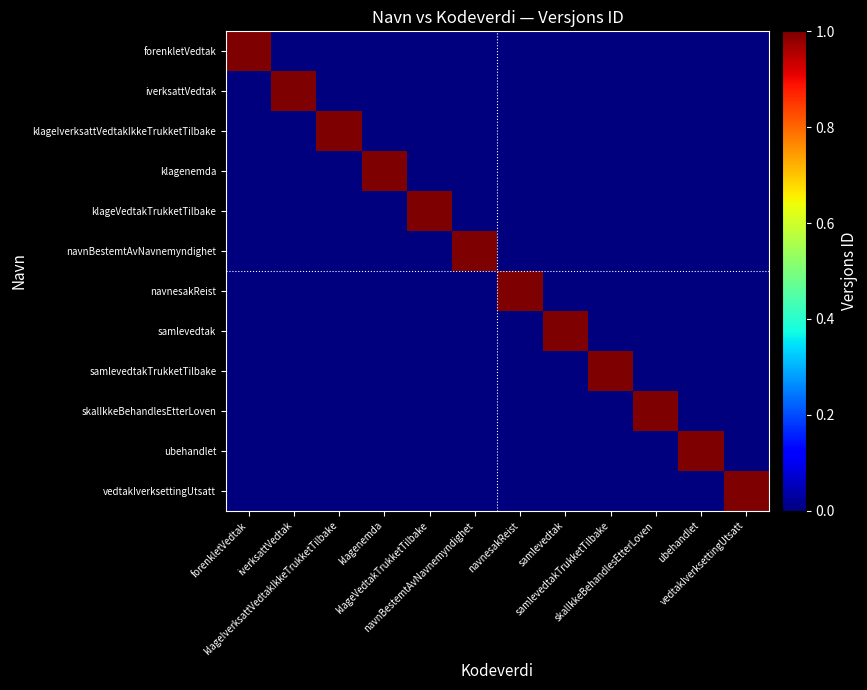

Reading left to right, what are all the values shown in this chart?

forenkletVedtak: forenkletVedtak=1	iverksattVedtak=0	klageIverksattVedtakIkkeTrukketTilbake=0	klagenemda=0	klageVedtakTrukketTilbake=0	navnBestemtAvNavnemyndighet=0	navnesakReist=0	samlevedtak=0	samlevedtakTrukketTilbake=0	skalIkkeBehandlesEtterLoven=0	ubehandlet=0	vedtakIverksettingUtsatt=0
iverksattVedtak: forenkletVedtak=0	iverksattVedtak=1	klageIverksattVedtakIkkeTrukketTilbake=0	klagenemda=0	klageVedtakTrukketTilbake=0	navnBestemtAvNavnemyndighet=0	navnesakReist=0	samlevedtak=0	samlevedtakTrukketTilbake=0	skalIkkeBehandlesEtterLoven=0	ubehandlet=0	vedtakIverksettingUtsatt=0
klageIverksattVedtakIkkeTrukketTilbake: forenkletVedtak=0	iverksattVedtak=0	klageIverksattVedtakIkkeTrukketTilbake=1	klagenemda=0	klageVedtakTrukketTilbake=0	navnBestemtAvNavnemyndighet=0	navnesakReist=0	samlevedtak=0	samlevedtakTrukketTilbake=0	skalIkkeBehandlesEtterLoven=0	ubehandlet=0	vedtakIverksettingUtsatt=0
klagenemda: forenkletVedtak=0	iverksattVedtak=0	klageIverksattVedtakIkkeTrukketTilbake=0	klagenemda=1	klageVedtakTrukketTilbake=0	navnBestemtAvNavnemyndighet=0	navnesakReist=0	samlevedtak=0	samlevedtakTrukketTilbake=0	skalIkkeBehandlesEtterLoven=0	ubehandlet=0	vedtakIverksettingUtsatt=0
klageVedtakTrukketTilbake: forenkletVedtak=0	iverksattVedtak=0	klageIverksattVedtakIkkeTrukketTilbake=0	klagenemda=0	klageVedtakTrukketTilbake=1	navnBestemtAvNavnemyndighet=0	navnesakReist=0	samlevedtak=0	samlevedtakTrukketTilbake=0	skalIkkeBehandlesEtterLoven=0	ubehandlet=0	vedtakIverksettingUtsatt=0
navnBestemtAvNavnemyndighet: forenkletVedtak=0	iverksattVedtak=0	klageIverksattVedtakIkkeTrukketTilbake=0	klagenemda=0	klageVedtakTrukketTilbake=0	navnBestemtAvNavnemyndighet=1	navnesakReist=0	samlevedtak=0	samlevedtakTrukketTilbake=0	skalIkkeBehandlesEtterLoven=0	ubehandlet=0	vedtakIverksettingUtsatt=0
navnesakReist: forenkletVedtak=0	iverksattVedtak=0	klageIverksattVedtakIkkeTrukketTilbake=0	klagenemda=0	klageVedtakTrukketTilbake=0	navnBestemtAvNavnemyndighet=0	navnesakReist=1	samlevedtak=0	samlevedtakTrukketTilbake=0	skalIkkeBehandlesEtterLoven=0	ubehandlet=0	vedtakIverksettingUtsatt=0
samlevedtak: forenkletVedtak=0	iverksattVedtak=0	klageIverksattVedtakIkkeTrukketTilbake=0	klagenemda=0	klageVedtakTrukketTilbake=0	navnBestemtAvNavnemyndighet=0	navnesakReist=0	samlevedtak=1	samlevedtakTrukketTilbake=0	skalIkkeBehandlesEtterLoven=0	ubehandlet=0	vedtakIverksettingUtsatt=0
samlevedtakTrukketTilbake: forenkletVedtak=0	iverksattVedtak=0	klageIverksattVedtakIkkeTrukketTilbake=0	klagenemda=0	klageVedtakTrukketTilbake=0	navnBestemtAvNavnemyndighet=0	navnesakReist=0	samlevedtak=0	samlevedtakTrukketTilbake=1	skalIkkeBehandlesEtterLoven=0	ubehandlet=0	vedtakIverksettingUtsatt=0
skalIkkeBehandlesEtterLoven: forenkletVedtak=0	iverksattVedtak=0	klageIverksattVedtakIkkeTrukketTilbake=0	klagenemda=0	klageVedtakTrukketTilbake=0	navnBestemtAvNavnemyndighet=0	navnesakReist=0	samlevedtak=0	samlevedtakTrukketTilbake=0	skalIkkeBehandlesEtterLoven=1	ubehandlet=0	vedtakIverksettingUtsatt=0
ubehandlet: forenkletVedtak=0	iverksattVedtak=0	klageIverksattVedtakIkkeTrukketTilbake=0	klagenemda=0	klageVedtakTrukketTilbake=0	navnBestemtAvNavnemyndighet=0	navnesakReist=0	samlevedtak=0	samlevedtakTrukketTilbake=0	skalIkkeBehandlesEtterLoven=0	ubehandlet=1	vedtakIverksettingUtsatt=0
vedtakIverksettingUtsatt: forenkletVedtak=0	iverksattVedtak=0	klageIverksattVedtakIkkeTrukketTilbake=0	klagenemda=0	klageVedtakTrukketTilbake=0	navnBestemtAvNavnemyndighet=0	navnesakReist=0	samlevedtak=0	samlevedtakTrukketTilbake=0	skalIkkeBehandlesEtterLoven=0	ubehandlet=0	vedtakIverksettingUtsatt=1